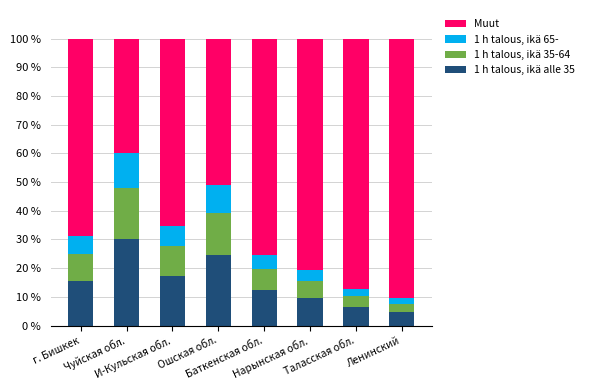

What is the highest value of the 1 h talous, ikä alle 35 series?

30.0